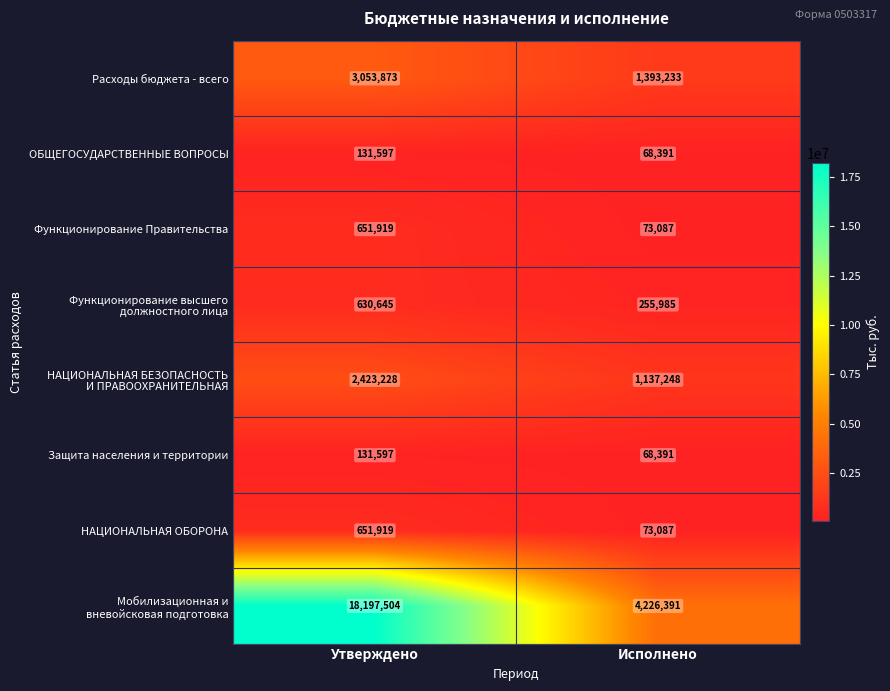

What is the sum of the Защита населения и территории values at Исполнено and Утверждено?

199988